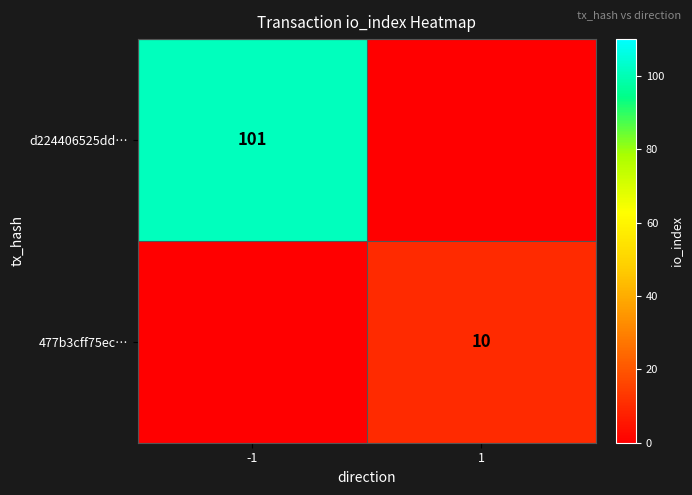

Is it true that 477b3cff75ec… equals 10 at 1?

True